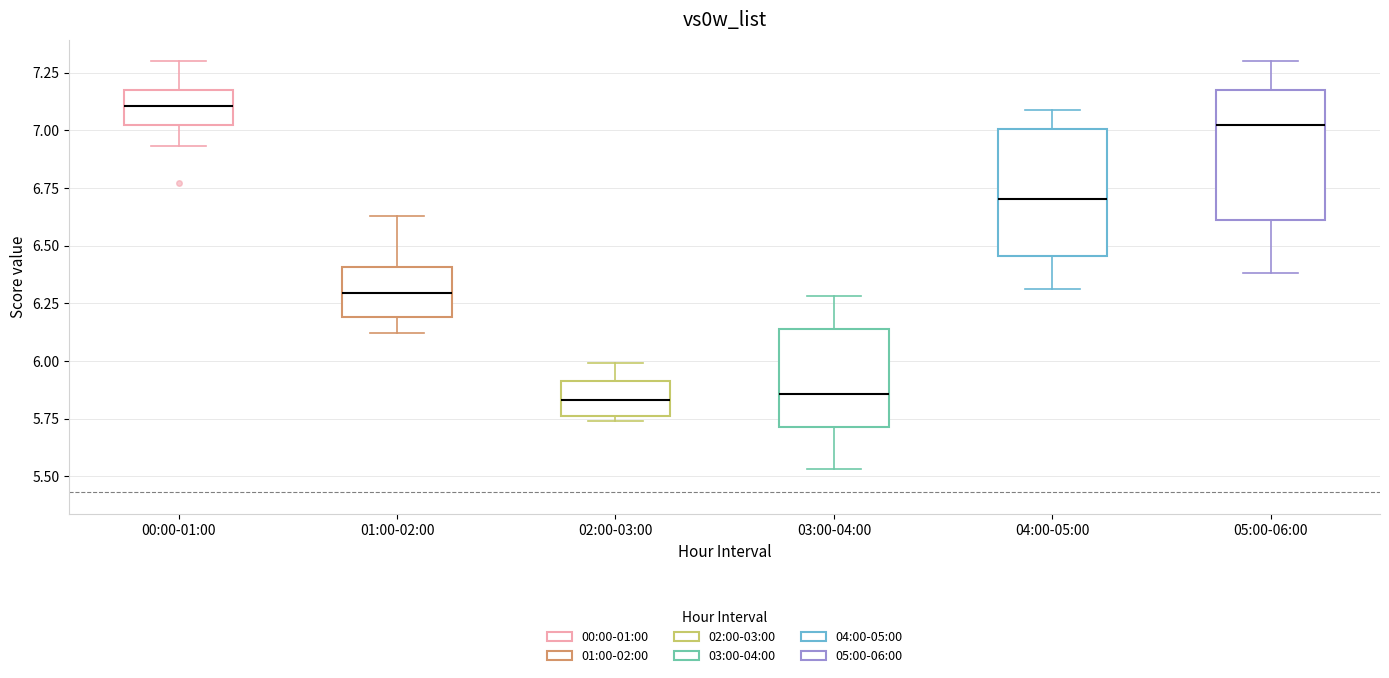

Reading left to right, read every box against the y-axis: the position of its median line, the range the box covers, and the ends of its whiskers. The values are not printed on the chart, so give them approximately, as read against the axis.

00:00-01:00: median 7.10, box 7.00 to 7.20, whiskers 6.95 to 7.30
01:00-02:00: median 6.30, box 6.20 to 6.40, whiskers 6.10 to 6.65
02:00-03:00: median 5.85, box 5.75 to 5.90, whiskers 5.75 (just below the box's lower edge) to 6.00
03:00-04:00: median 5.85, box 5.70 to 6.15, whiskers 5.55 to 6.30
04:00-05:00: median 6.70, box 6.45 to 7.00, whiskers 6.30 to 7.10
05:00-06:00: median 7.05, box 6.60 to 7.20, whiskers 6.40 to 7.30